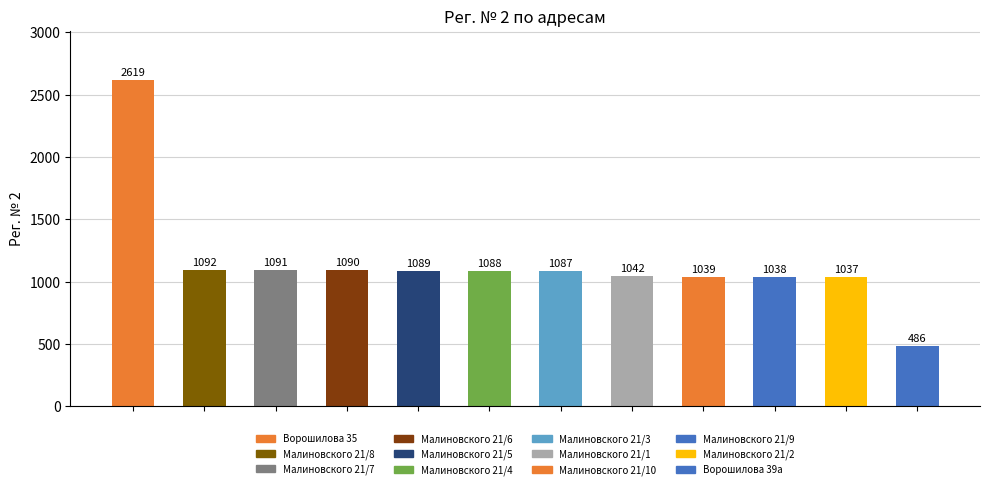

How many bars are there in total?

12